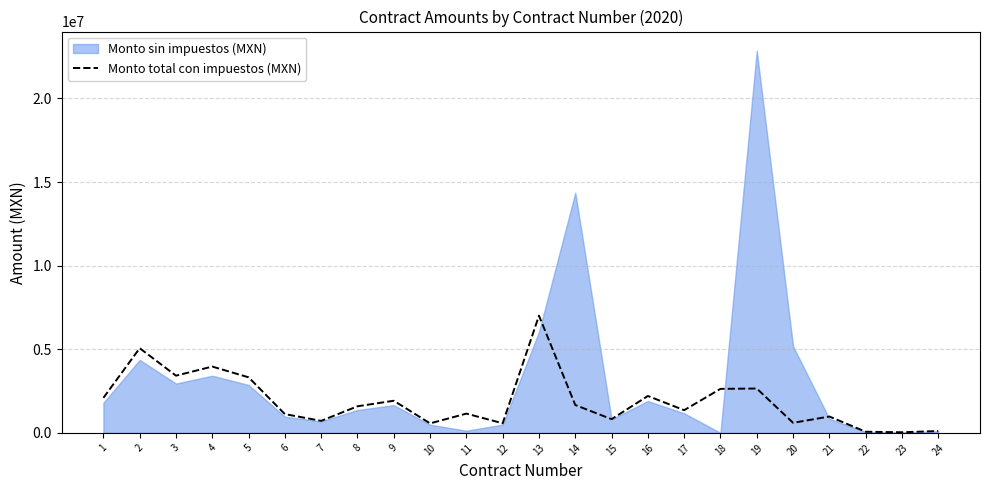

Reading left to right, transcribe all the data shown in this chart.

1=2092673.9	2=5062523.0	3=3420838.3	4=3965002.5	5=3321924.9	6=1121914.2	7=719359.0	8=1589641.4	9=1921357.4	10=567023.2	11=1151249.4	12=572770.2	13=7008381.2	14=1665747.2	15=819212.7	16=2206532.8	17=1357902.6	18=2631683.0	19=2651683.0	20=601964.5	21=977477.8	22=67787.9	23=37139.7	24=109219.1